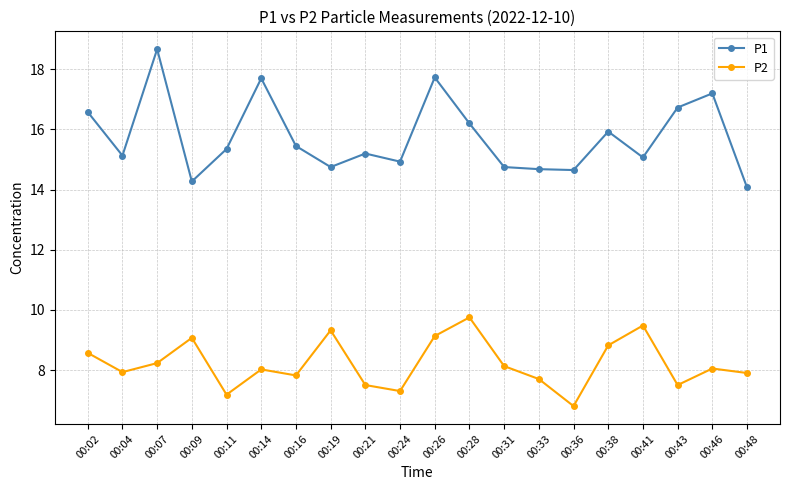

True or false: P1 and P2 cross at least once.

False